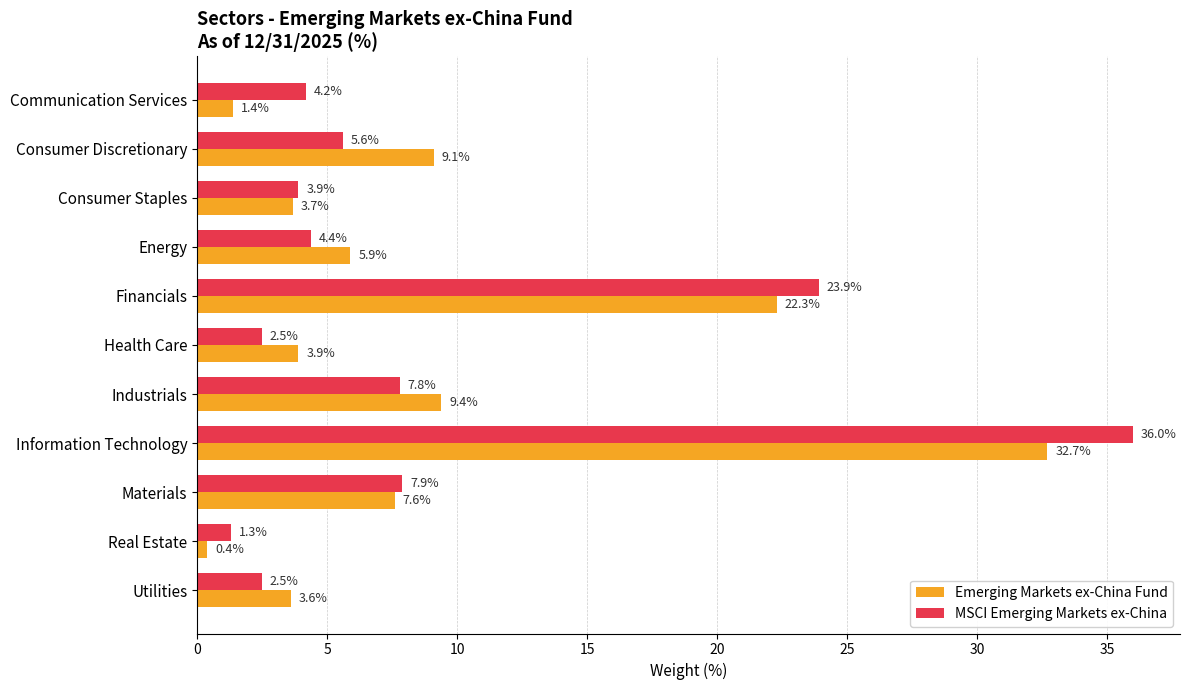

Which series has the widest spread of values?

MSCI Emerging Markets ex-China